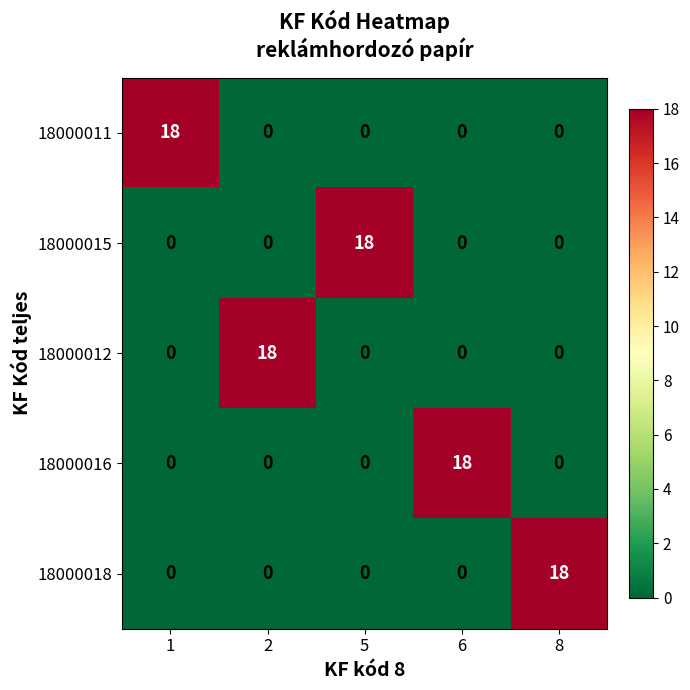

Reading left to right, what are all the values shown in this chart?

18000011: 1=18	2=0	5=0	6=0	8=0
18000015: 1=0	2=0	5=18	6=0	8=0
18000012: 1=0	2=18	5=0	6=0	8=0
18000016: 1=0	2=0	5=0	6=18	8=0
18000018: 1=0	2=0	5=0	6=0	8=18